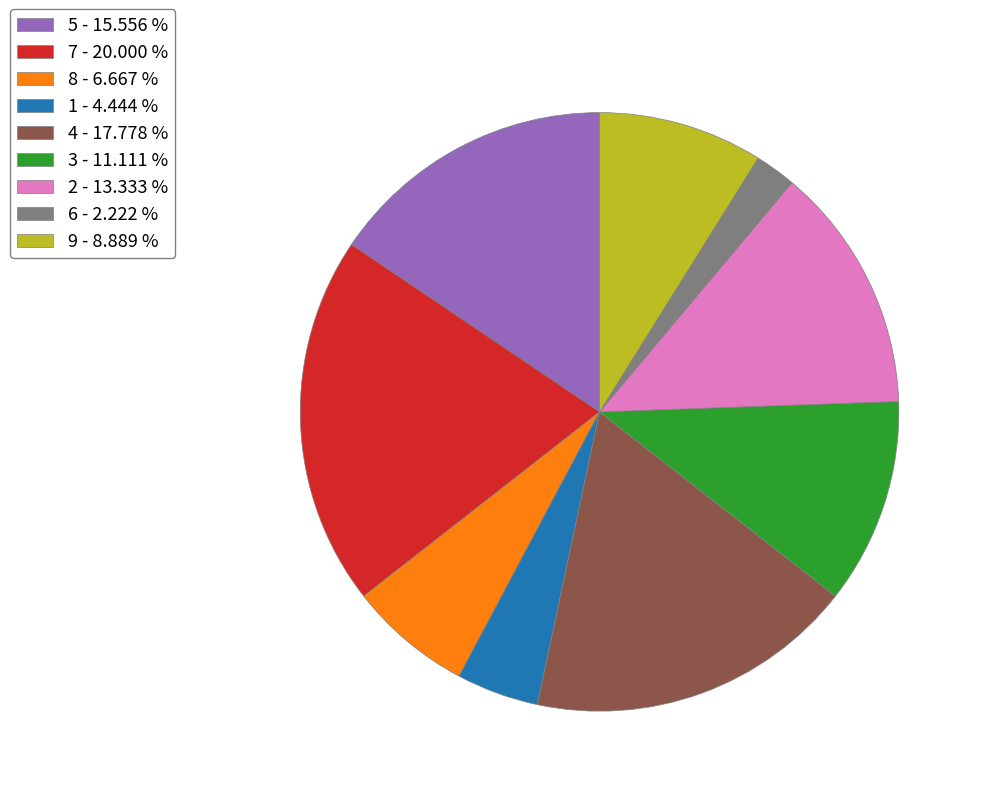

Rank the categories by value from highest to lowest.

7, 4, 5, 2, 3, 9, 8, 1, 6